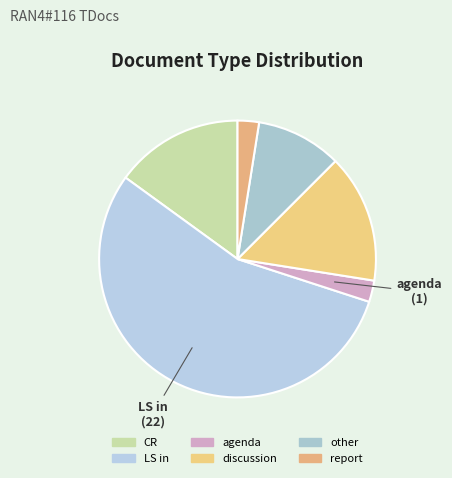

Count the number of slices in the pie.

6